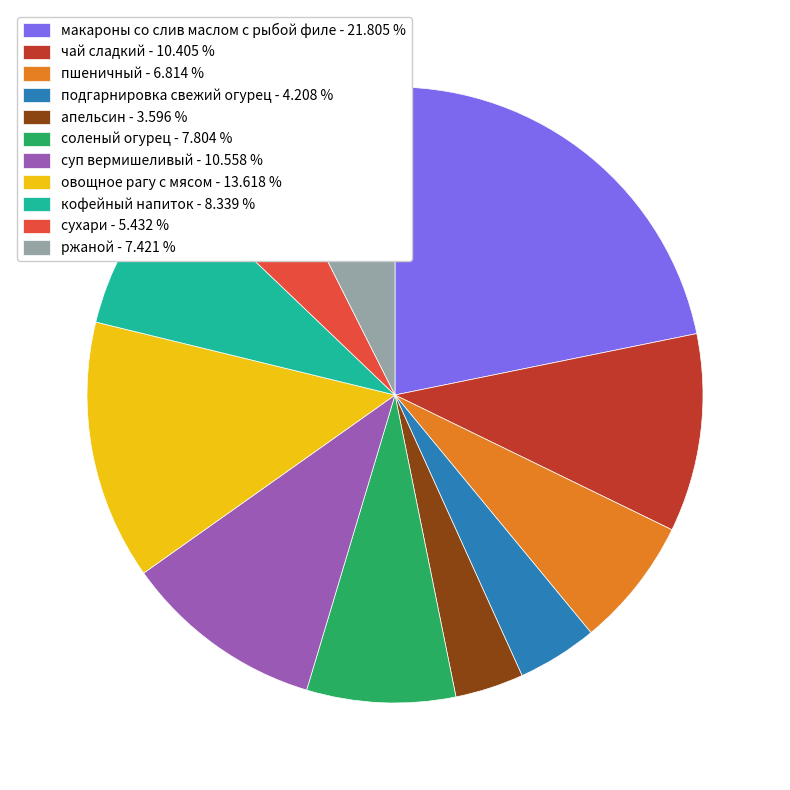

Is it true that апельсин is 4% of the pie?

True